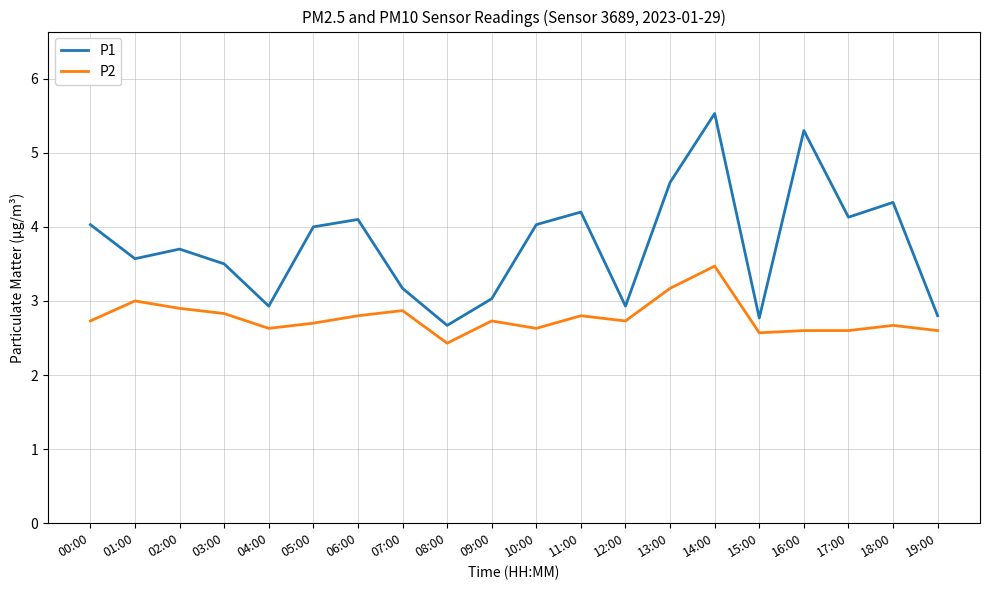

What is the sum of all P2 values?

55.5